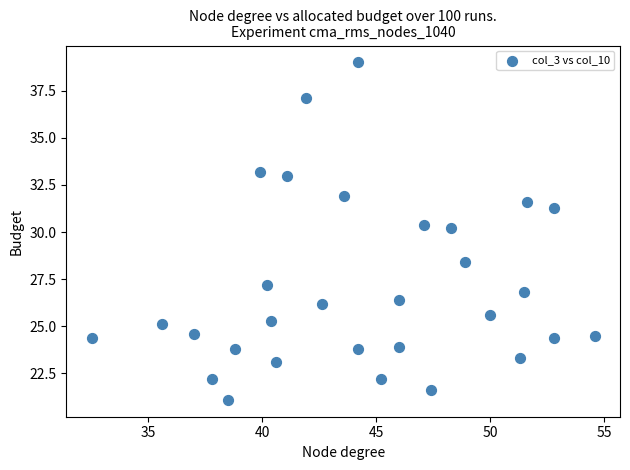

What Y value in the scatter plot is closest to 30?

30.2